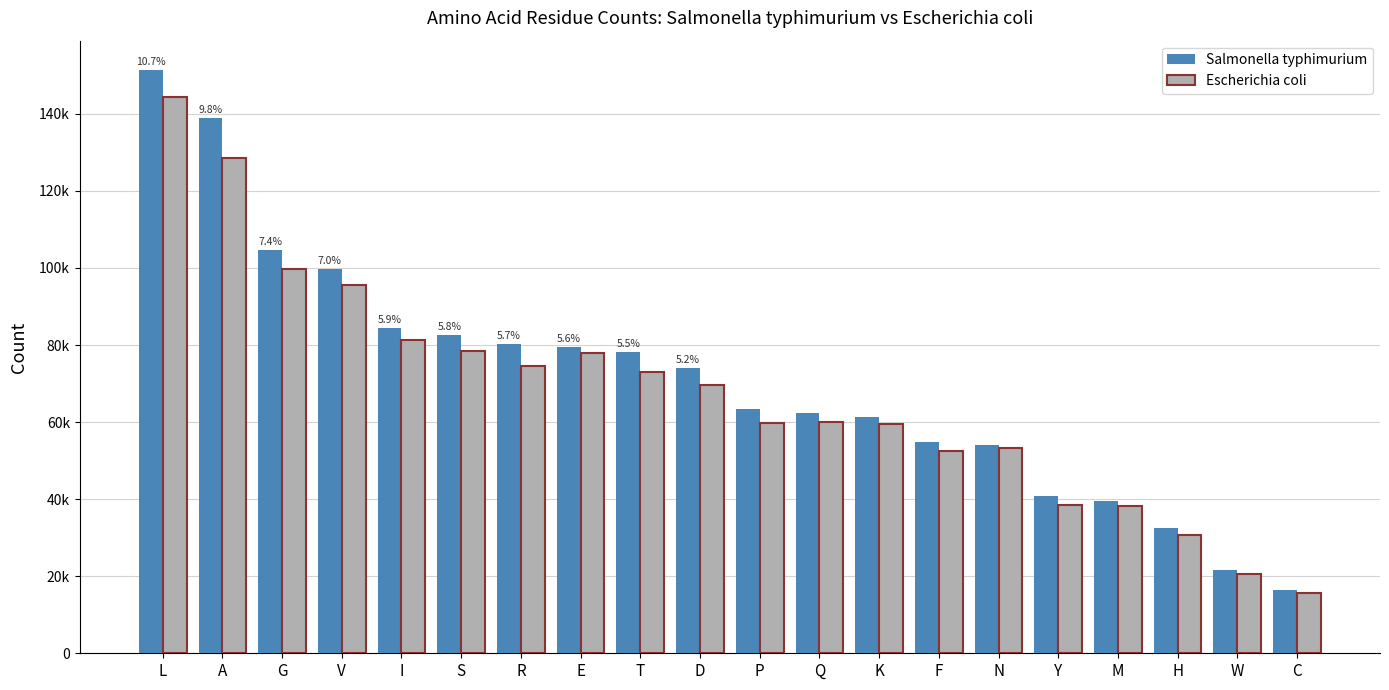

What are all the series names shown in the legend?

Salmonella typhimurium, Escherichia coli